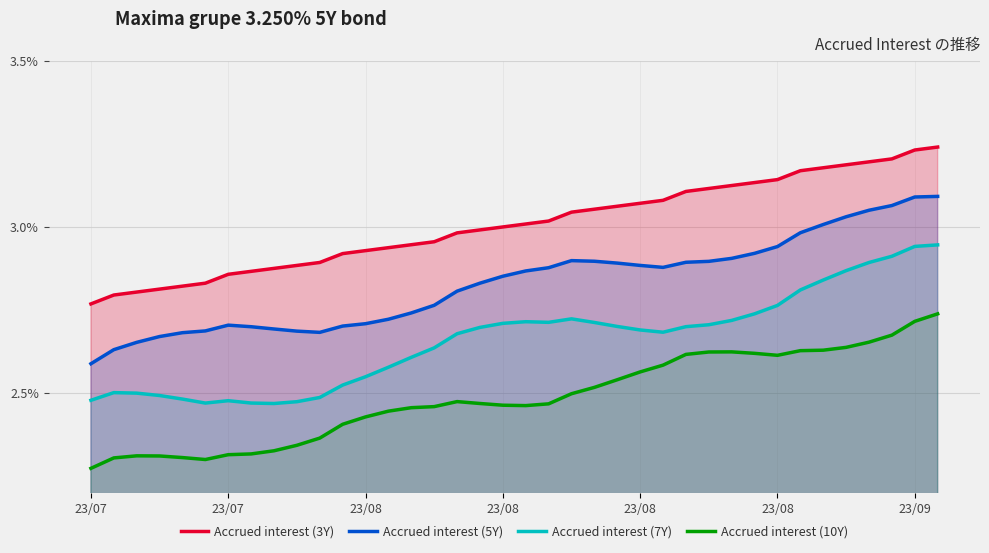

What is the maximum value shown in the chart?

3.2